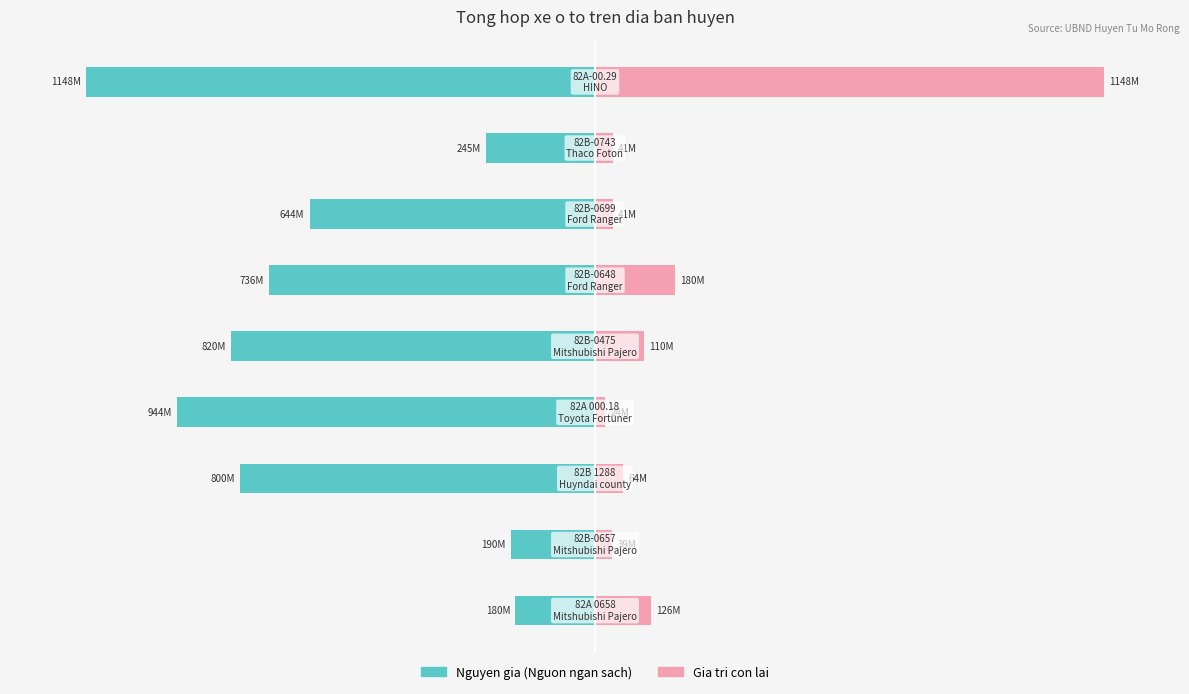

What is the sum of the Gia tri con lai values at 3 and 6?

5.6